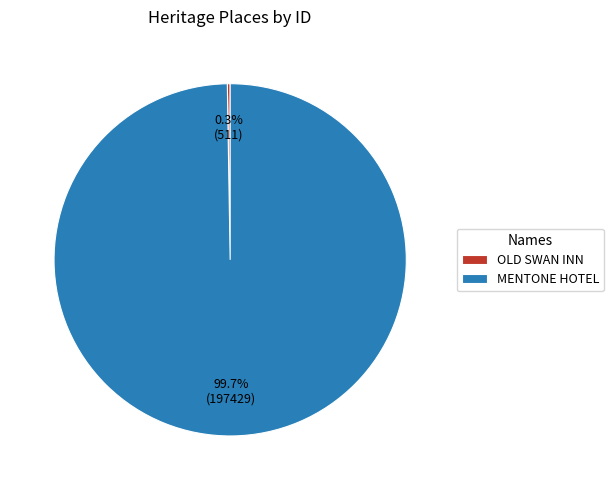

Which category has the biggest portion of the pie?

MENTONE HOTEL